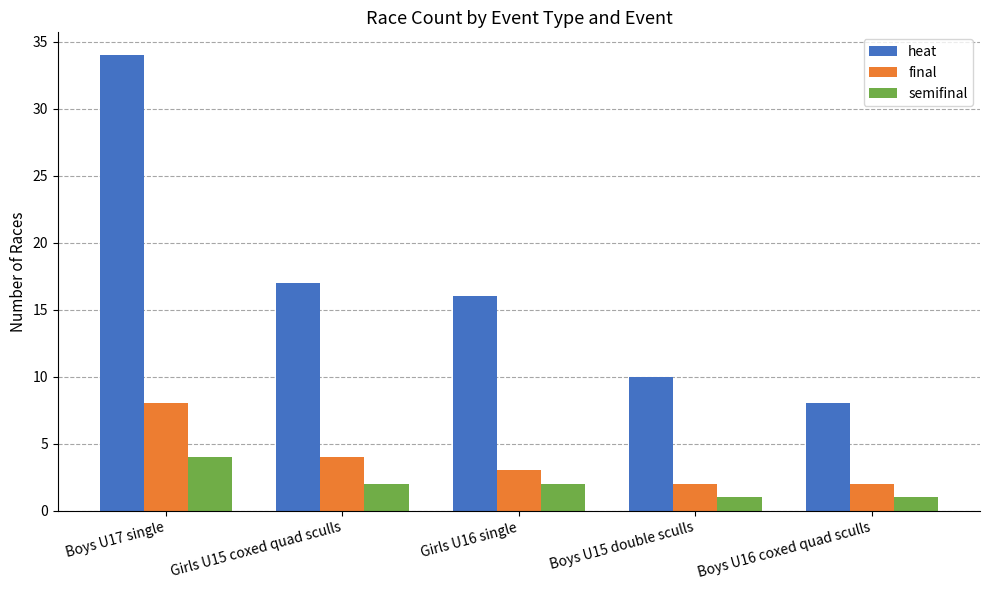

What is the difference between the highest and lowest values at Boys U15 double sculls?

9